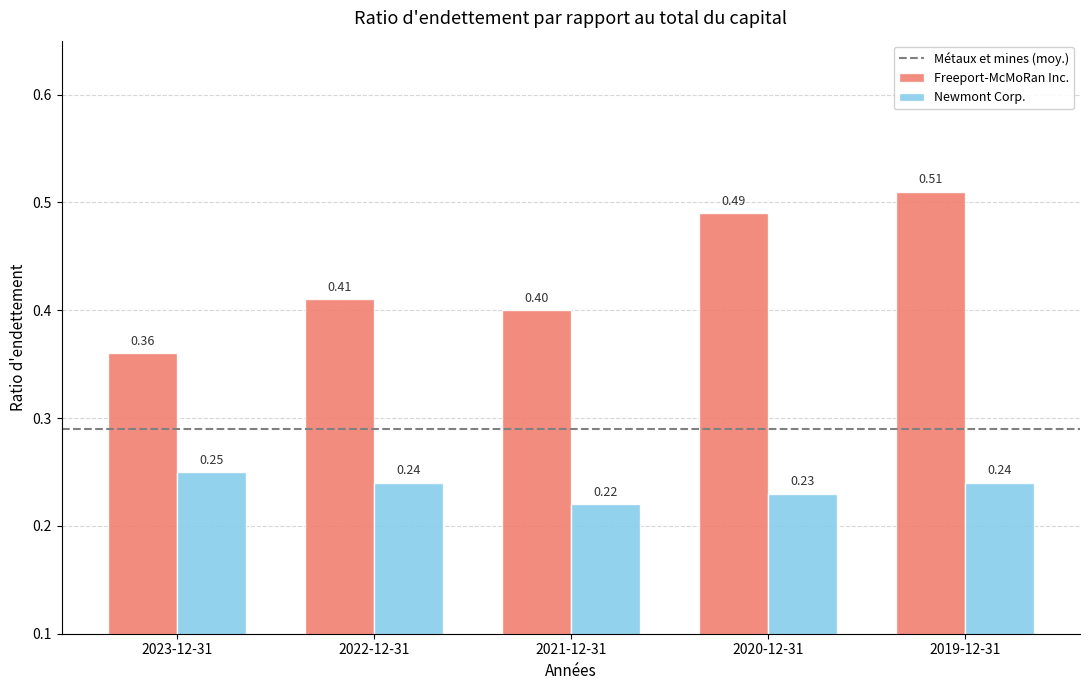

How many bars are there in each group?

2